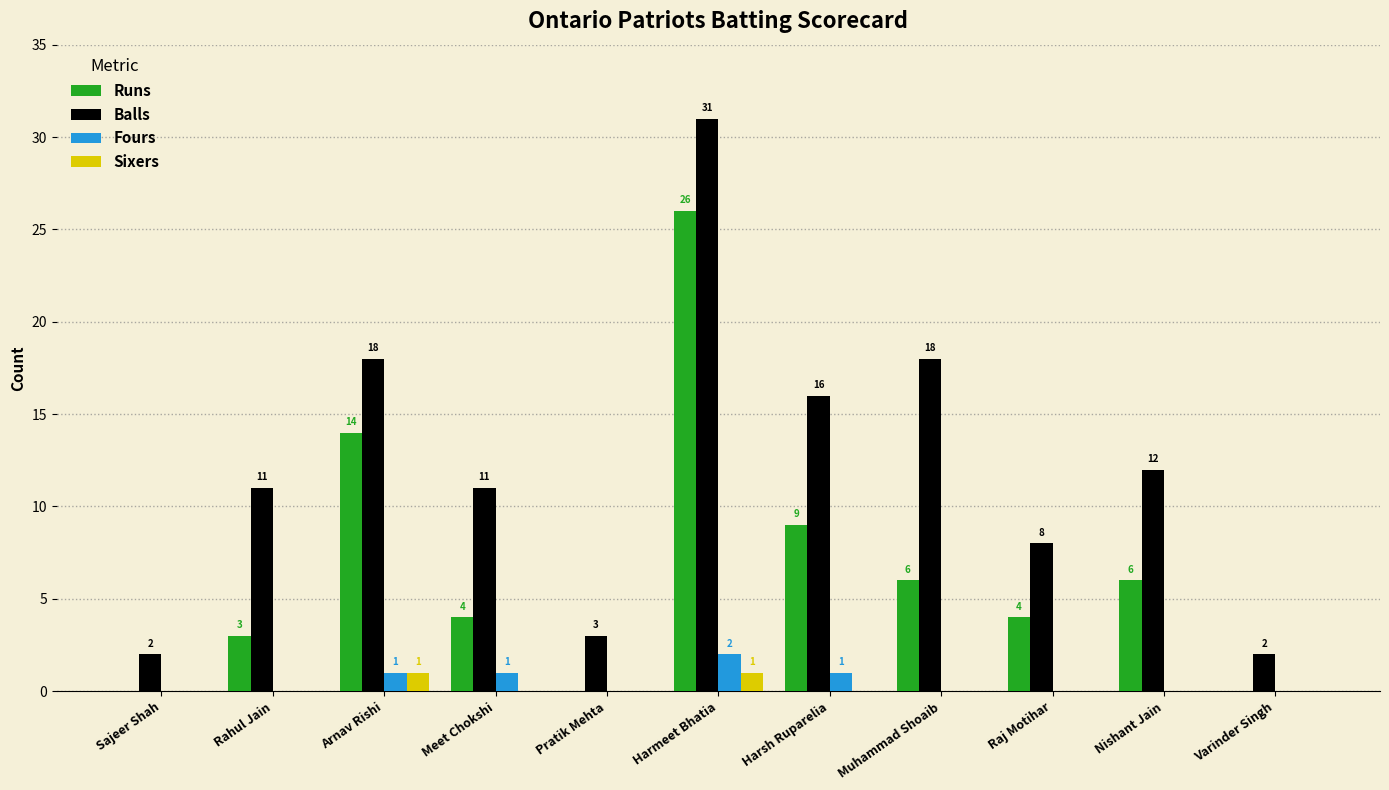

The Balls series shows 18 at Arnav Rishi. True or false?

True